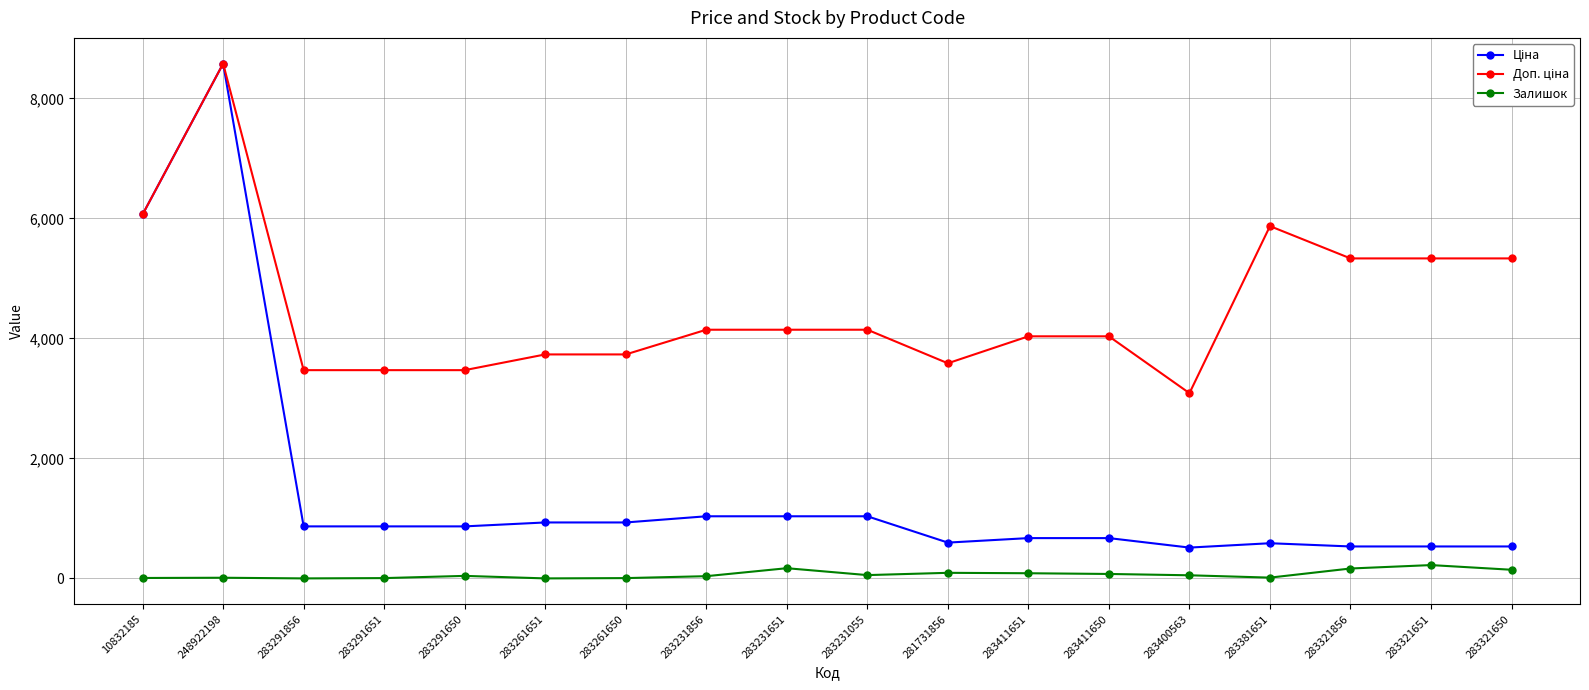

Is this an area chart (filled region under the line)?

No